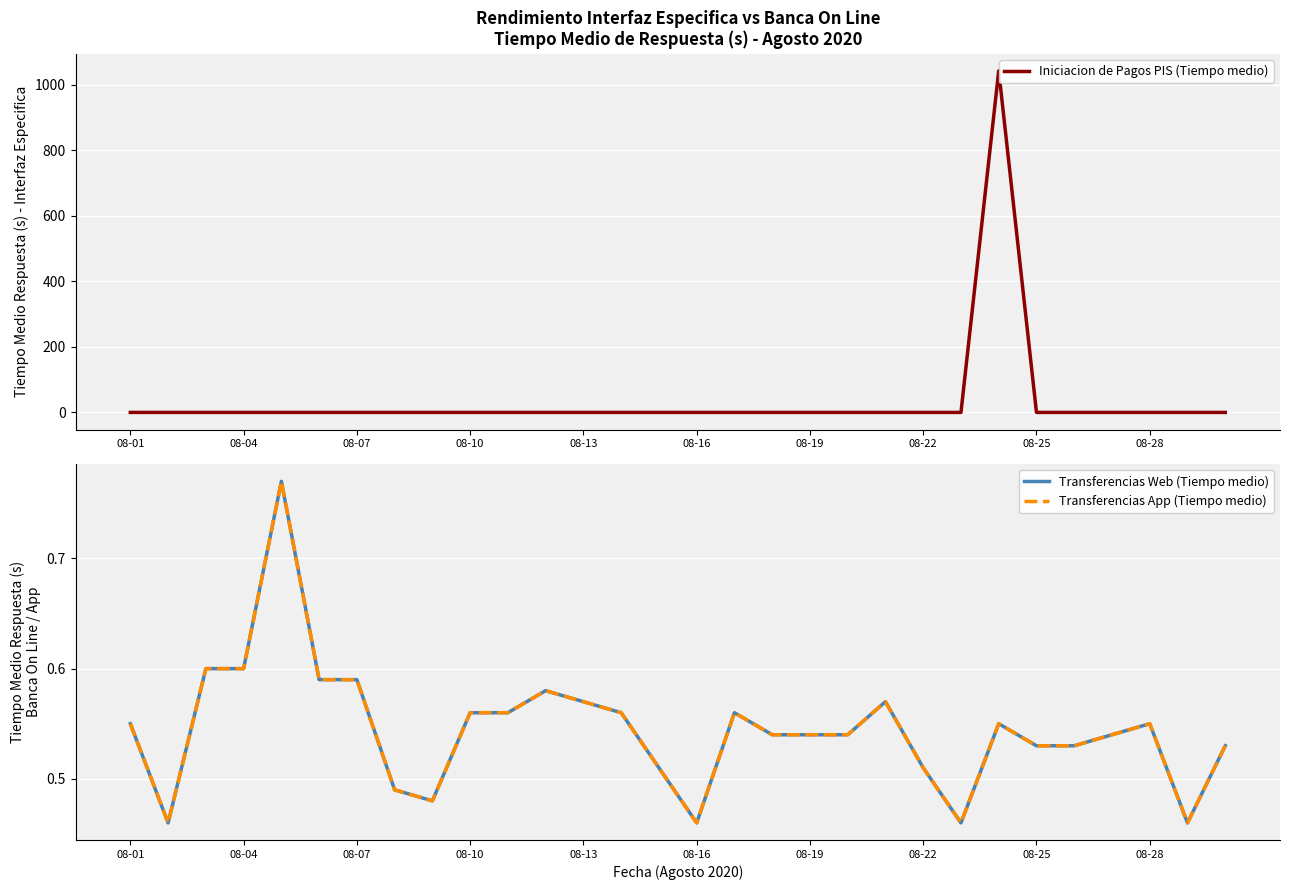

How many data points in Iniciacion de Pagos PIS (Tiempo medio) are above 0?

1